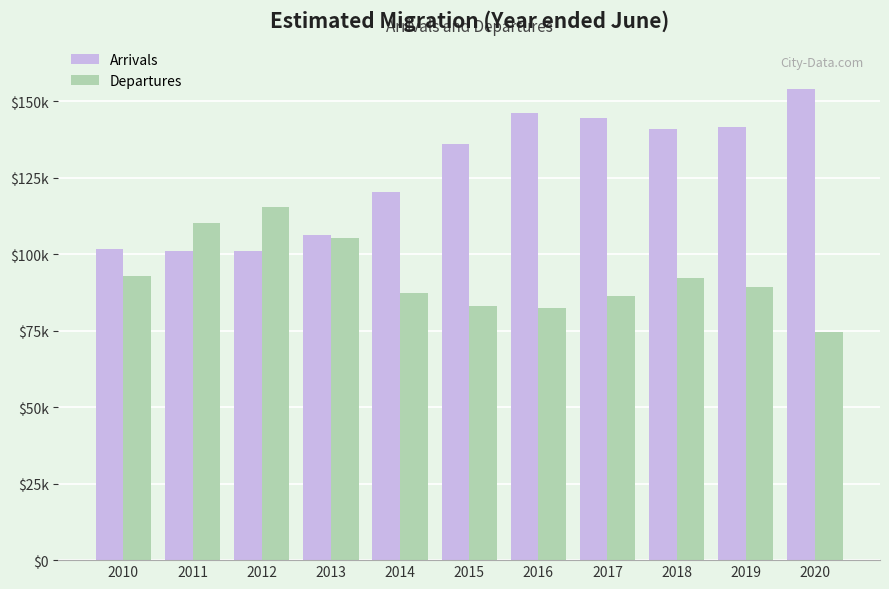

Where is Departures nearest to the value 94989?

2010